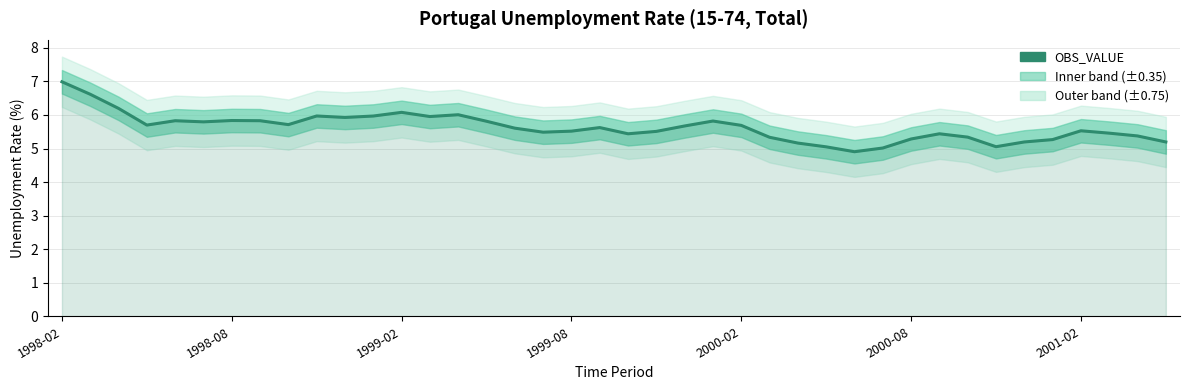

How many data points are less than 5?

1